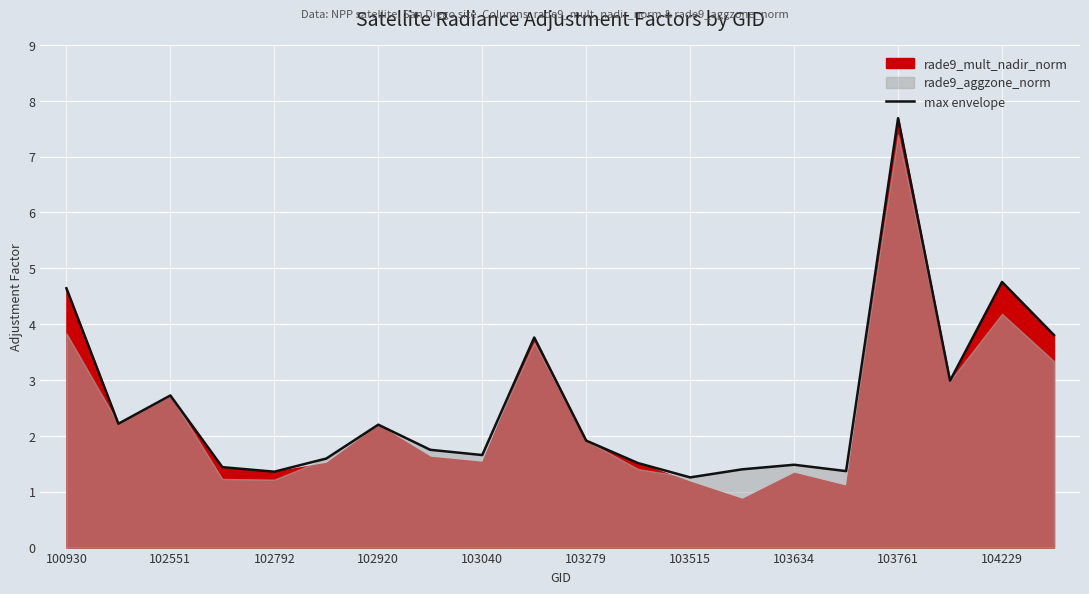

What is the sum of all values?

51.5